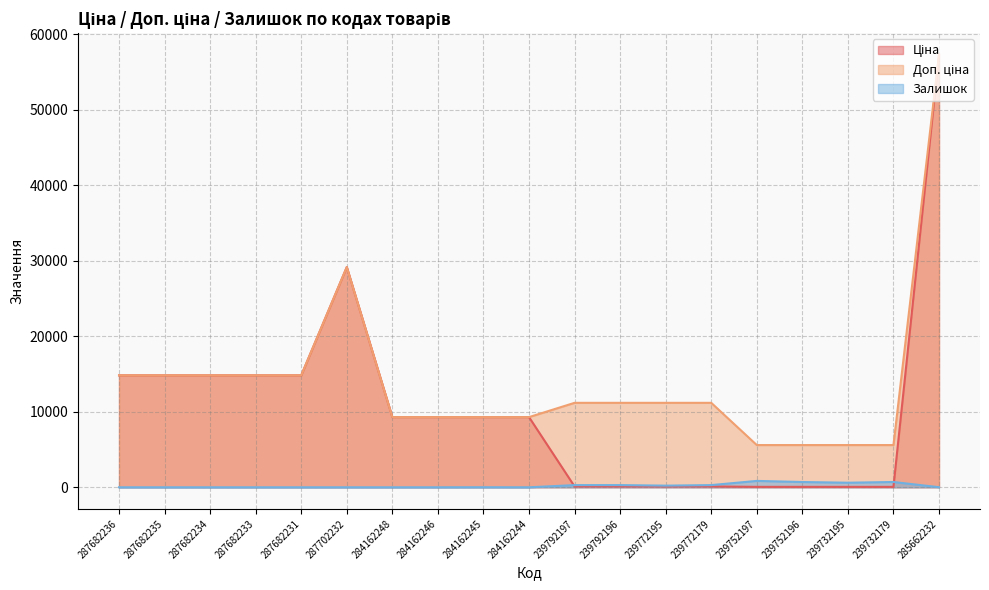

Where do Залишок and Ціна first cross each other?

284162244 and 239792197